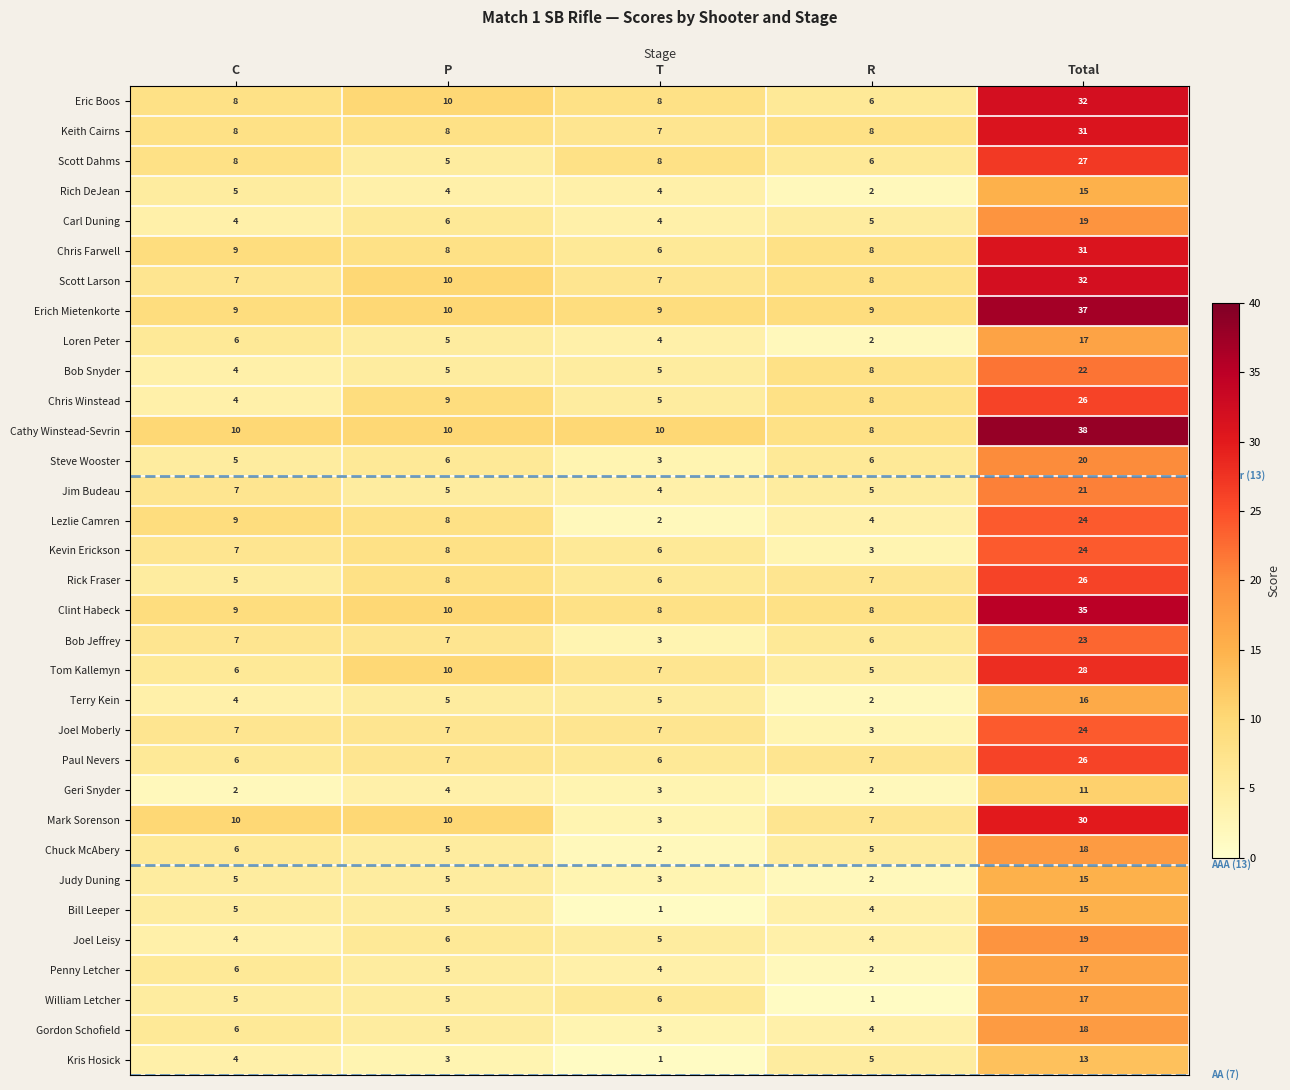

Which series has the largest range (max minus min)?

Cathy Winstead-Sevrin